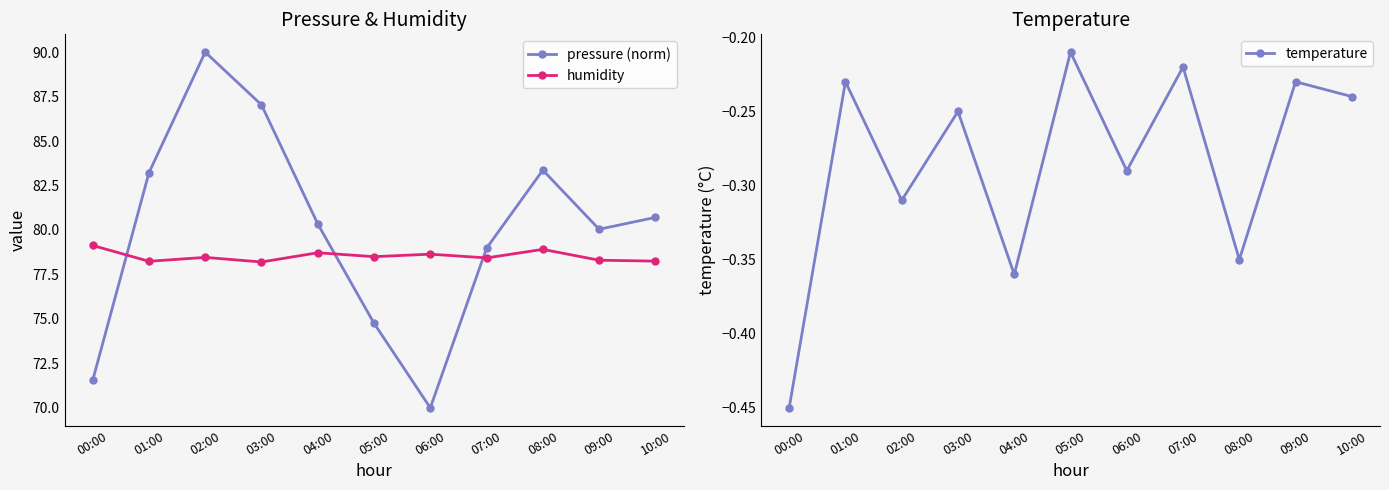

Does the chart display data point markers on the line(s)?

Yes